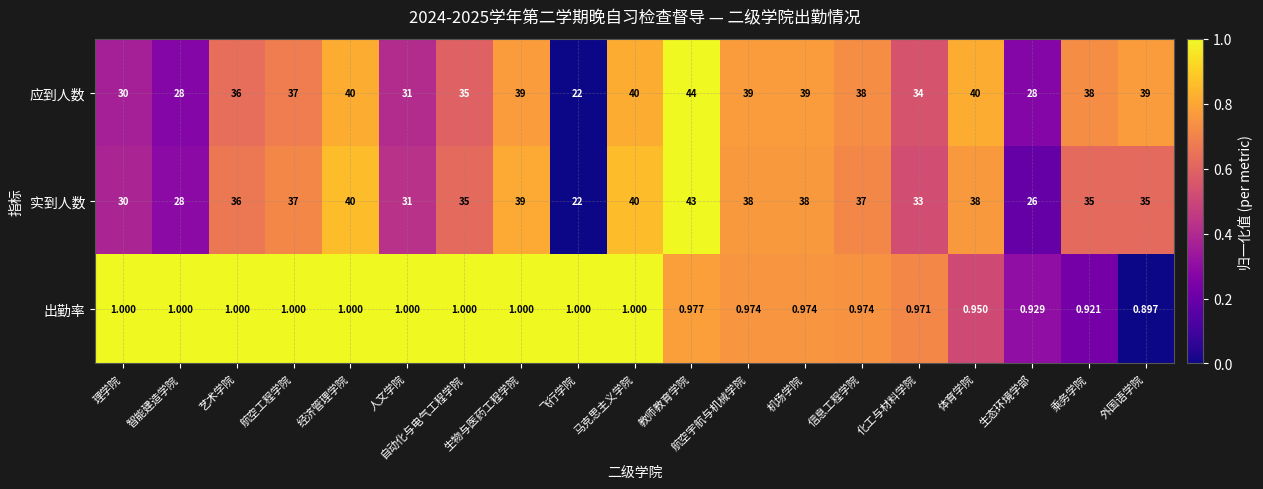

Which label corresponds to the largest value in the chart?

教师教育学院